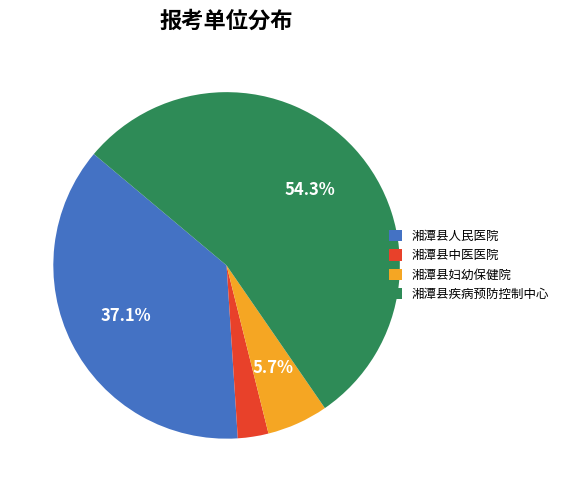

What portion of the pie excludes 湘潭县疾病预防控制中心?

45.7%